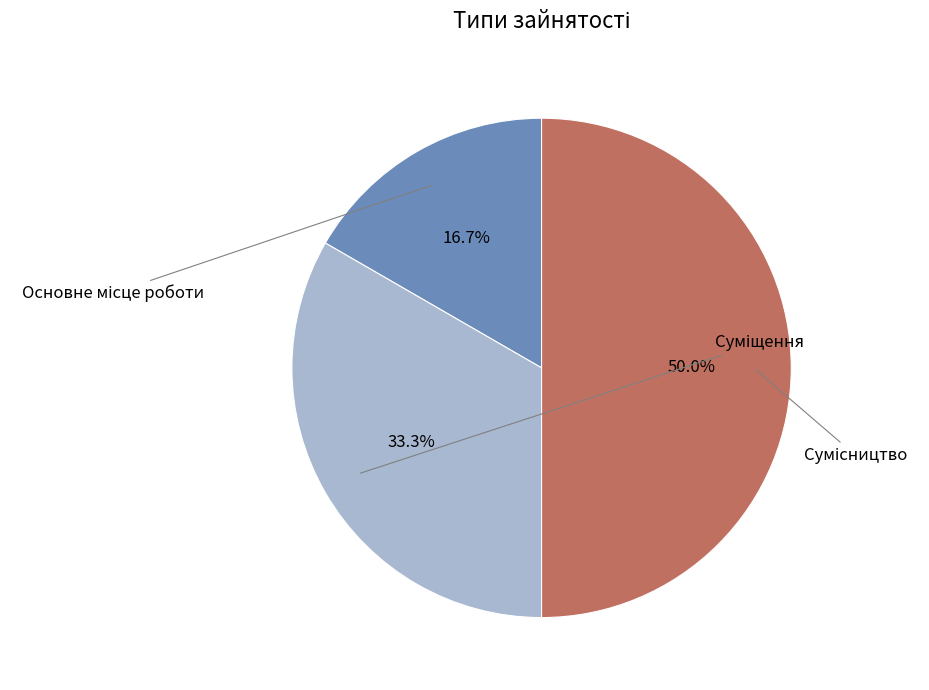

How many slices are in this pie chart?

3